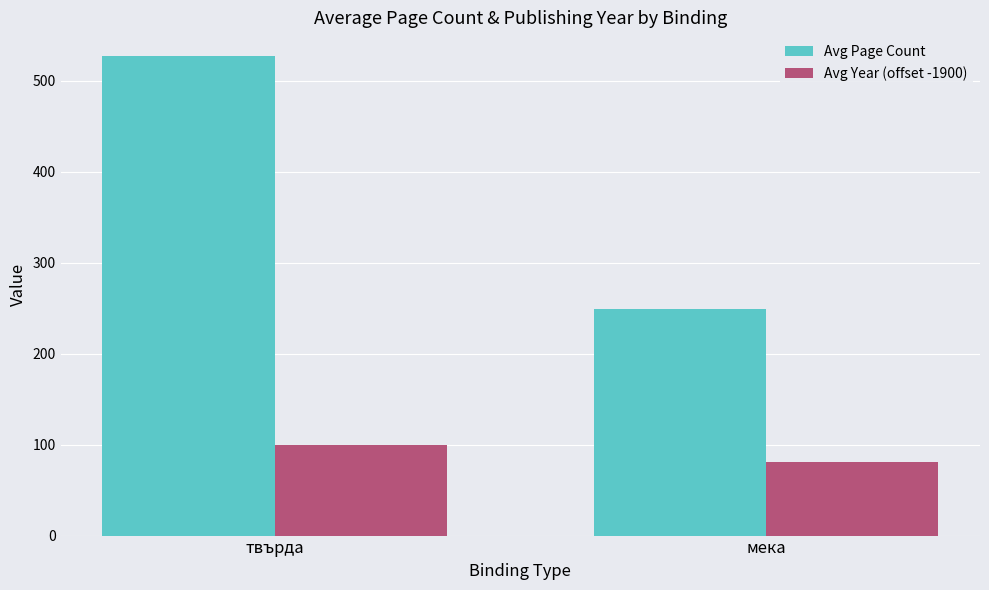

What is the difference between the Avg Year (offset -1900) values at мека and твърда?

18.8